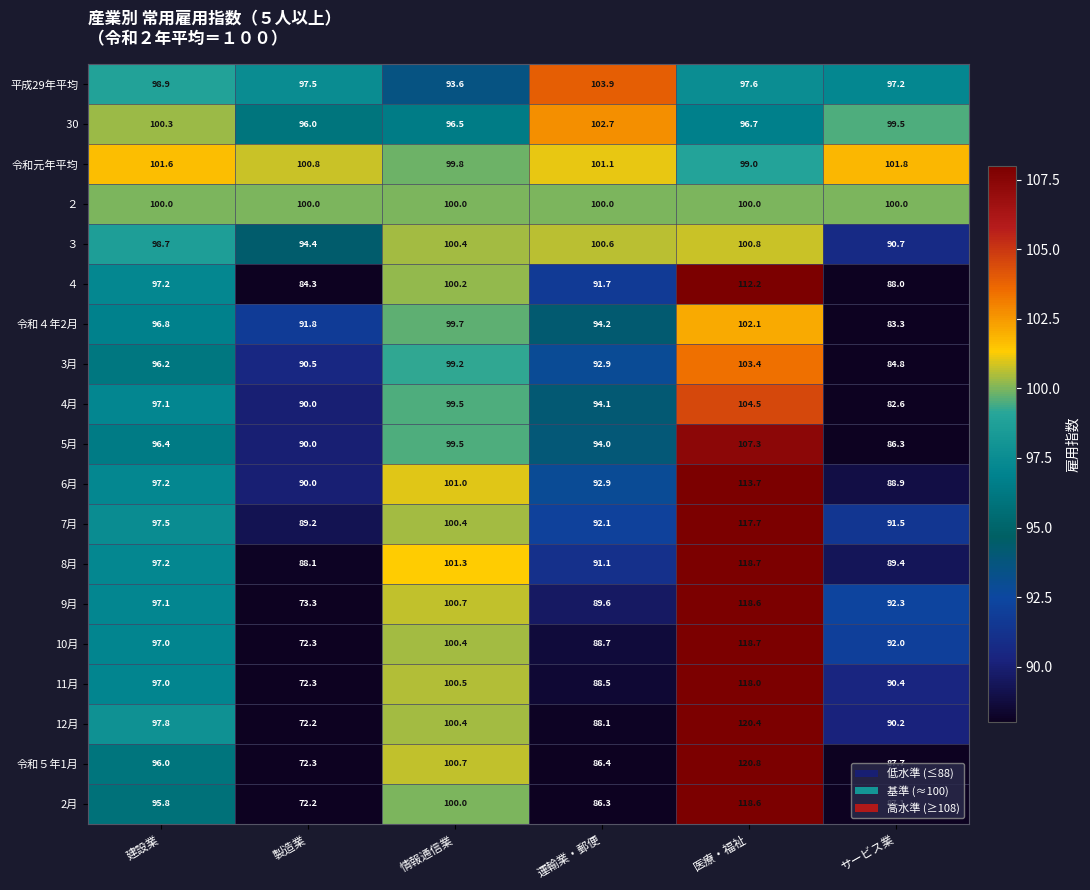

What is the spread (max minus min) of values at 製造業?

28.6